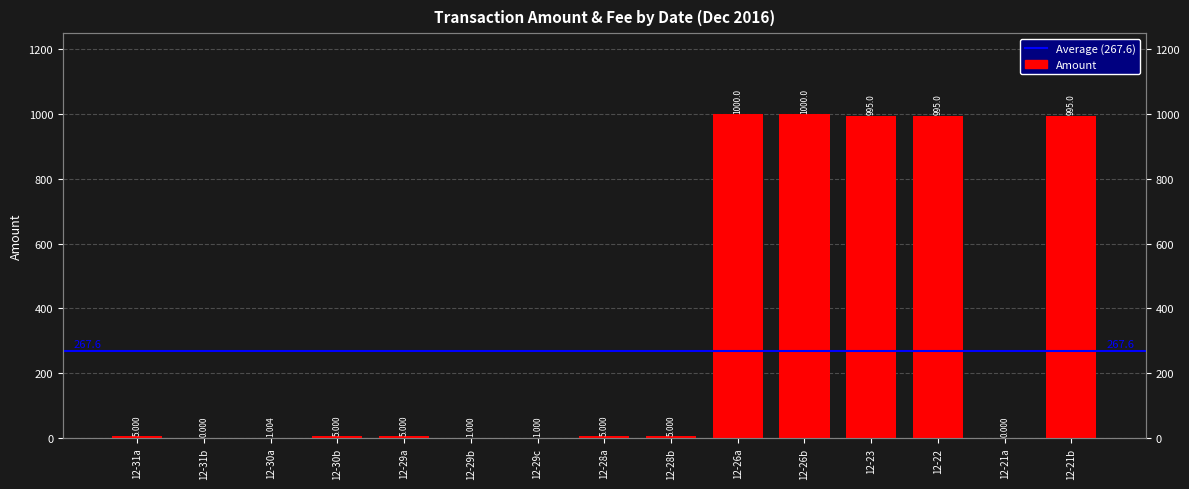

What is the sum of all values?

5013.0